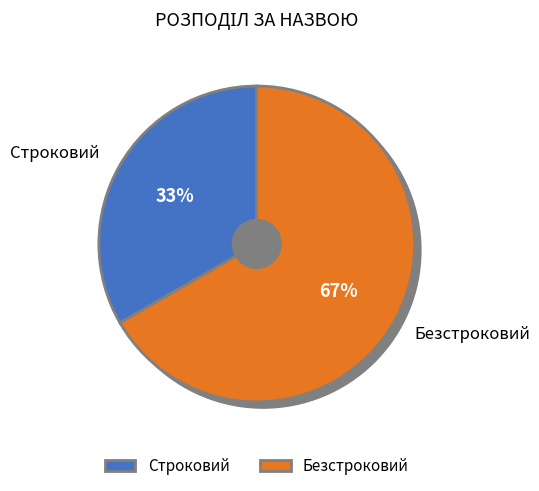

What is the smallest slice in the pie chart?

Строковий